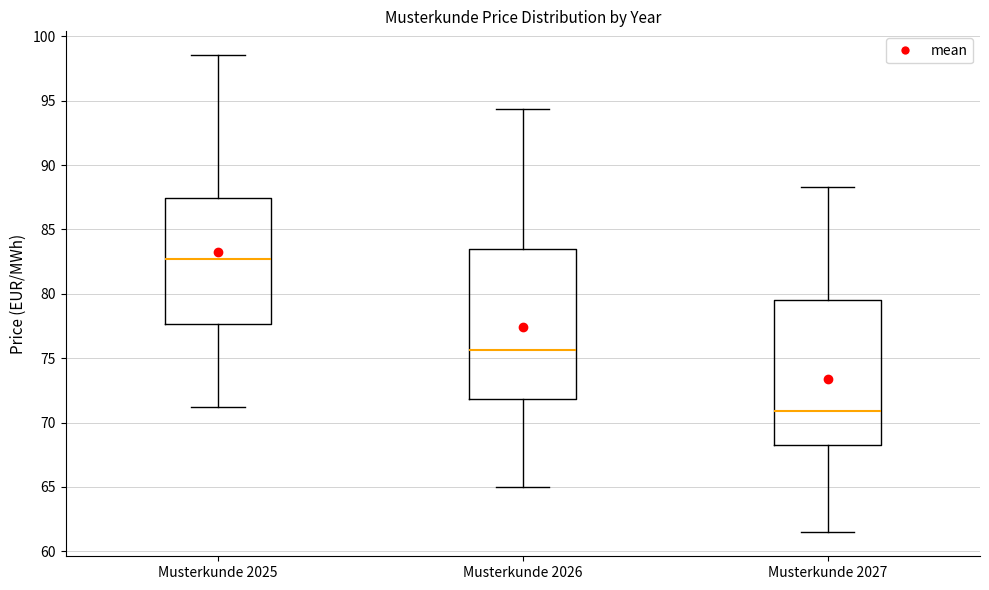

Where does the lower whisker of the box for Musterkunde 2027 end on the y-axis? The values are not printed on the chart, so give them approximately, as read against the axis.

61.5